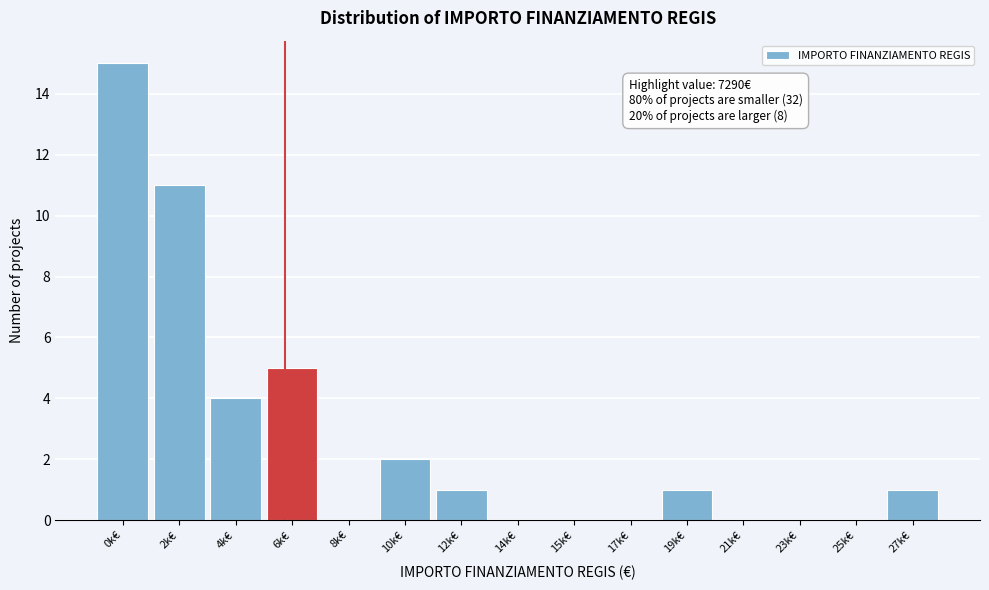

Reading left to right, list all the values displayed in this chart.

0k€=15	2k€=11	4k€=4	6k€=5	8k€=0	10k€=2	12k€=1	14k€=0	15k€=0	17k€=0	19k€=1	21k€=0	23k€=0	25k€=0	27k€=1